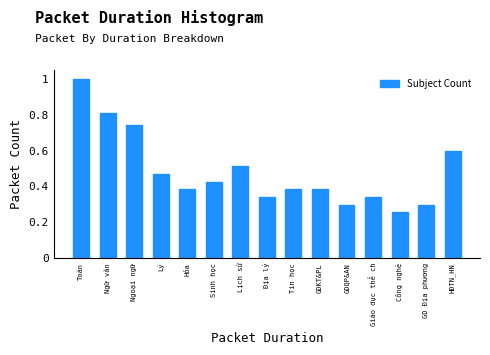

What is the change in value from Sinh học to HĐTN_HN?

+0.2